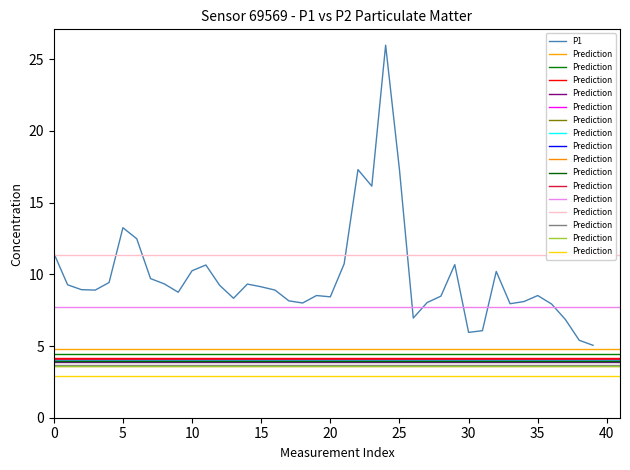

True or false: P1 has a value of 2.6 at 35.

False